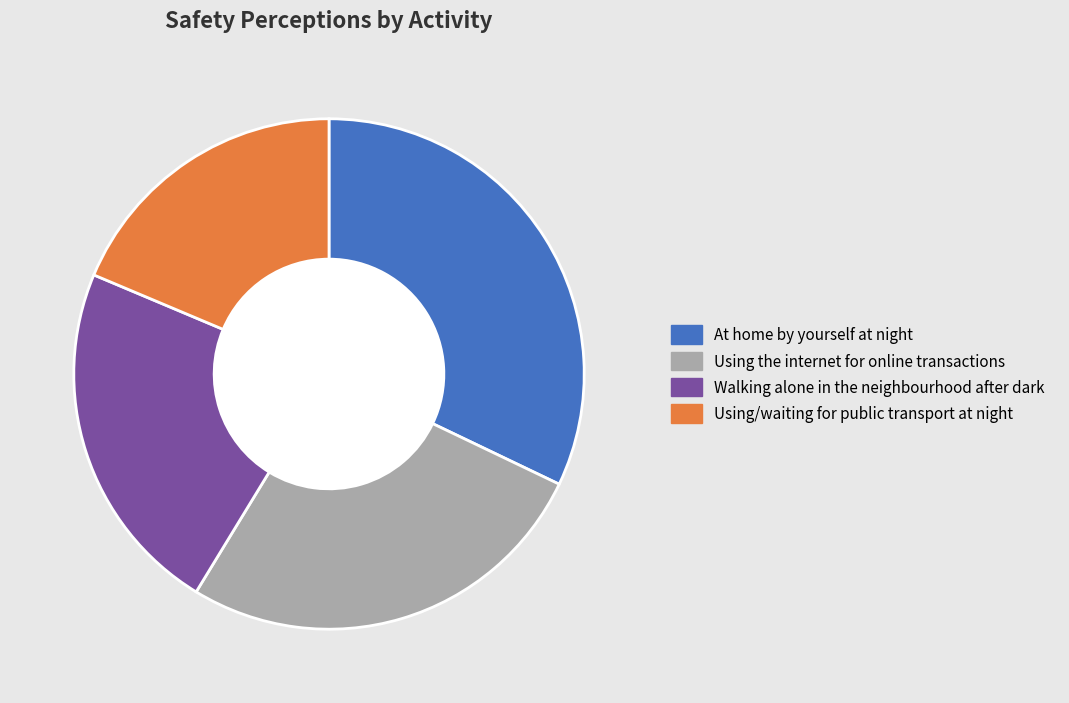

Which slice is the smallest?

Using/waiting for public transport at night